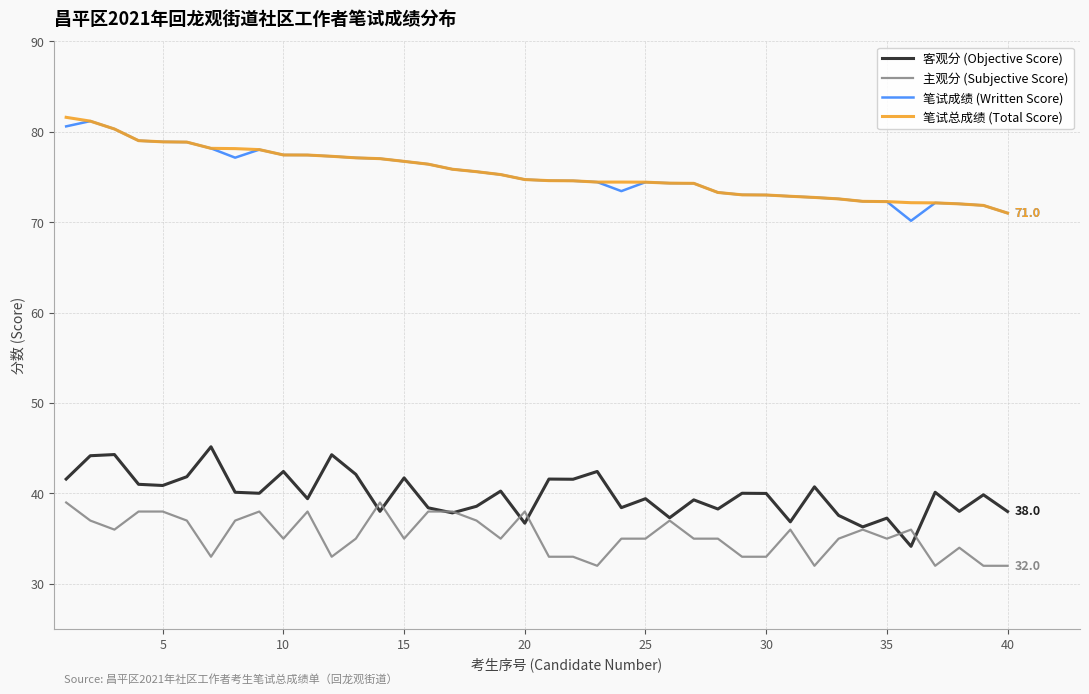

True or false: 笔试成绩 (Written Score) and 客观分 (Objective Score) cross at least once.

False